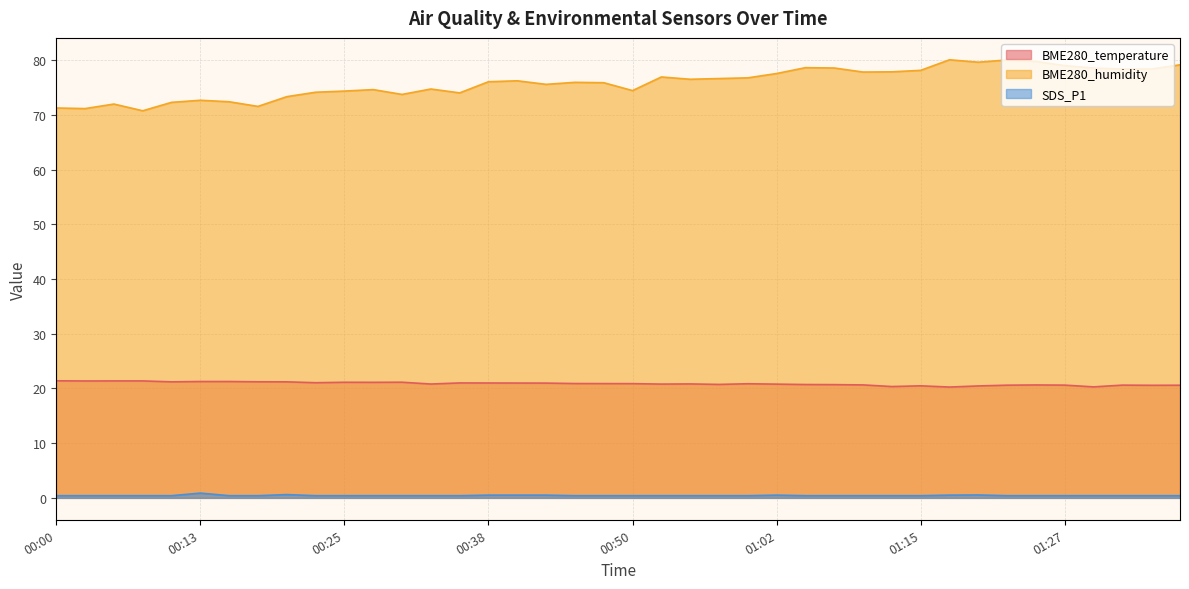

Reading right to left, what are all the values shown in this chart?

BME280_temperature: 01:37=20.6	01:35=20.6	01:32=20.6	01:30=20.3	01:27=20.6	01:25=20.6	01:22=20.6	01:20=20.5	01:17=20.3	01:15=20.5	01:12=20.4	01:10=20.6	01:07=20.7	01:05=20.7	01:02=20.8	01:00=20.9	00:57=20.7	00:55=20.8	00:52=20.8	00:50=20.9	00:47=20.9	00:45=20.9	00:43=21.0	00:40=21.0	00:38=21.0	00:35=21.0	00:33=20.8	00:30=21.1	00:28=21.1	00:25=21.1	00:23=21.1	00:20=21.2	00:18=21.2	00:15=21.3	00:13=21.3	00:10=21.2	00:08=21.4	00:05=21.4	00:02=21.4	00:00=21.4
BME280_humidity: 01:37=79.2	01:35=78.4	01:32=78.4	01:30=78.6	01:27=79.0	01:25=79.8	01:22=80.0	01:20=79.6	01:17=80.1	01:15=78.2	01:12=77.9	01:10=77.8	01:07=78.6	01:05=78.6	01:02=77.6	01:00=76.8	00:57=76.7	00:55=76.5	00:52=76.9	00:50=74.5	00:47=75.9	00:45=76.0	00:43=75.6	00:40=76.2	00:38=76.1	00:35=74.0	00:33=74.7	00:30=73.8	00:28=74.6	00:25=74.4	00:23=74.2	00:20=73.3	00:18=71.6	00:15=72.4	00:13=72.7	00:10=72.3	00:08=70.8	00:05=72.0	00:02=71.2	00:00=71.3
SDS_P1: 01:37=0.4	01:35=0.4	01:32=0.4	01:30=0.4	01:27=0.4	01:25=0.4	01:22=0.4	01:20=0.5	01:17=0.5	01:15=0.4	01:12=0.4	01:10=0.4	01:07=0.4	01:05=0.4	01:02=0.5	01:00=0.4	00:57=0.4	00:55=0.4	00:52=0.4	00:50=0.4	00:47=0.4	00:45=0.4	00:43=0.5	00:40=0.5	00:38=0.5	00:35=0.4	00:33=0.4	00:30=0.4	00:28=0.4	00:25=0.4	00:23=0.4	00:20=0.6	00:18=0.4	00:15=0.4	00:13=0.9	00:10=0.4	00:08=0.4	00:05=0.4	00:02=0.4	00:00=0.4